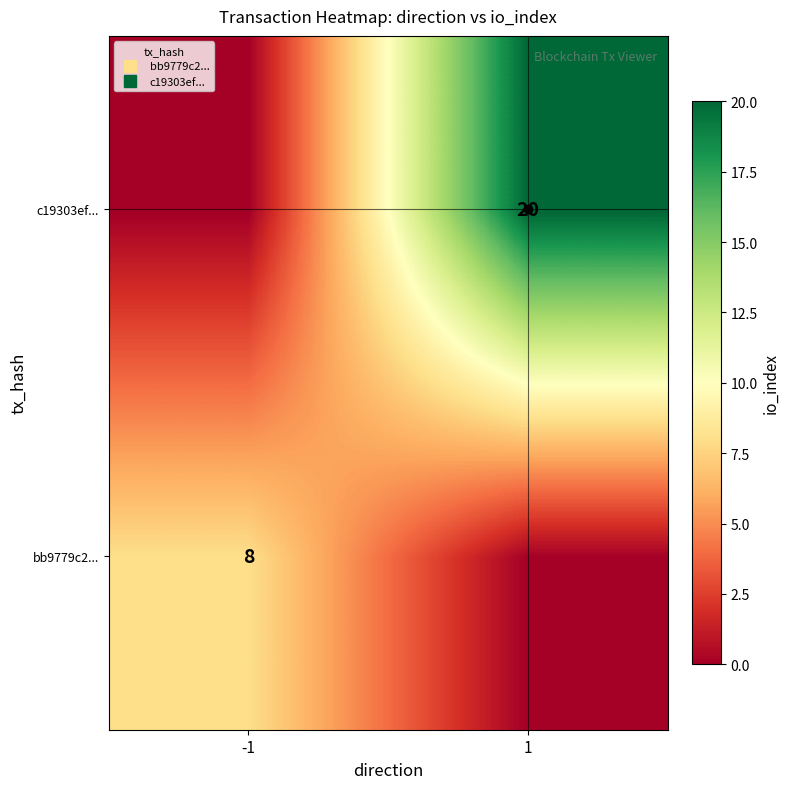

What is the difference between the bb9779c2... values at 1 and -1?

8